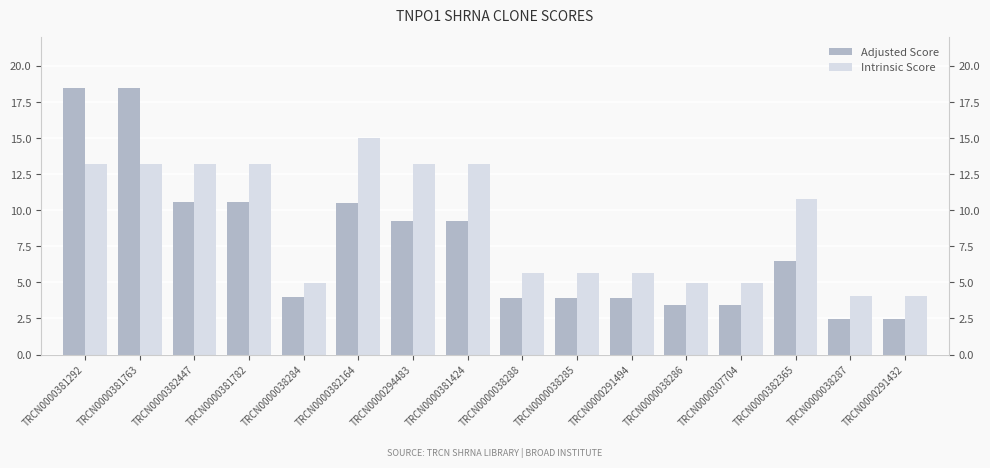

How many groups of bars are there?

16